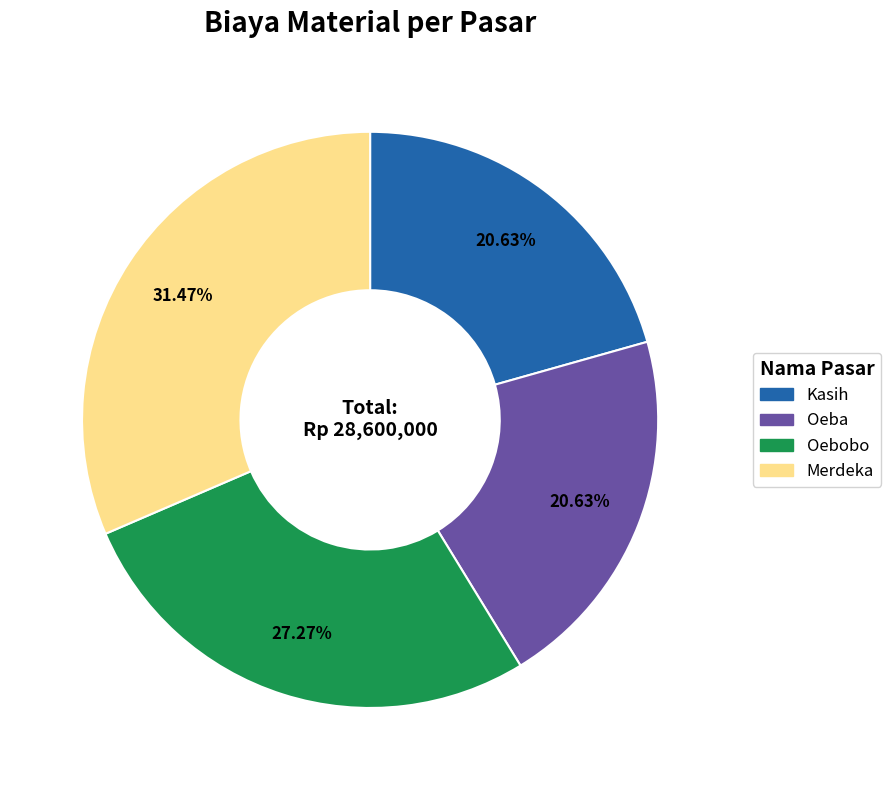

Does Oebobo represent more than half of the total?

No